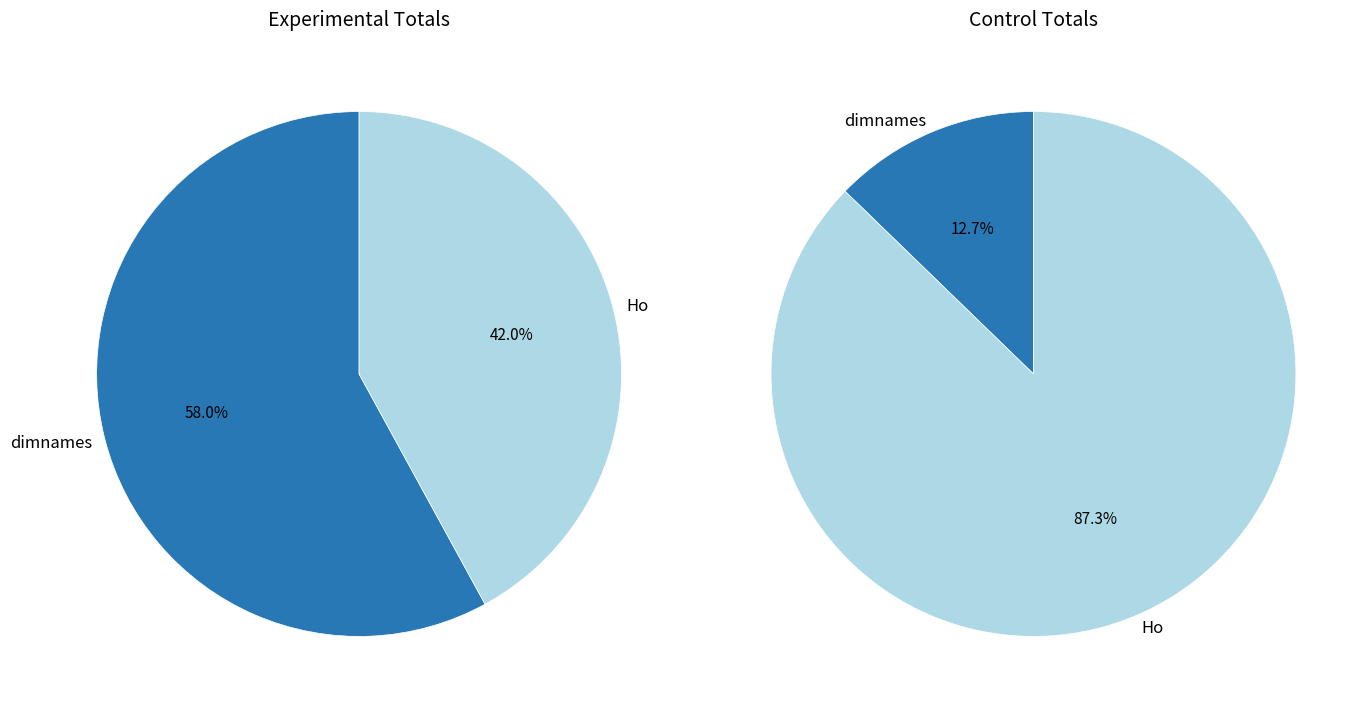

How many segments does this pie chart have?

2